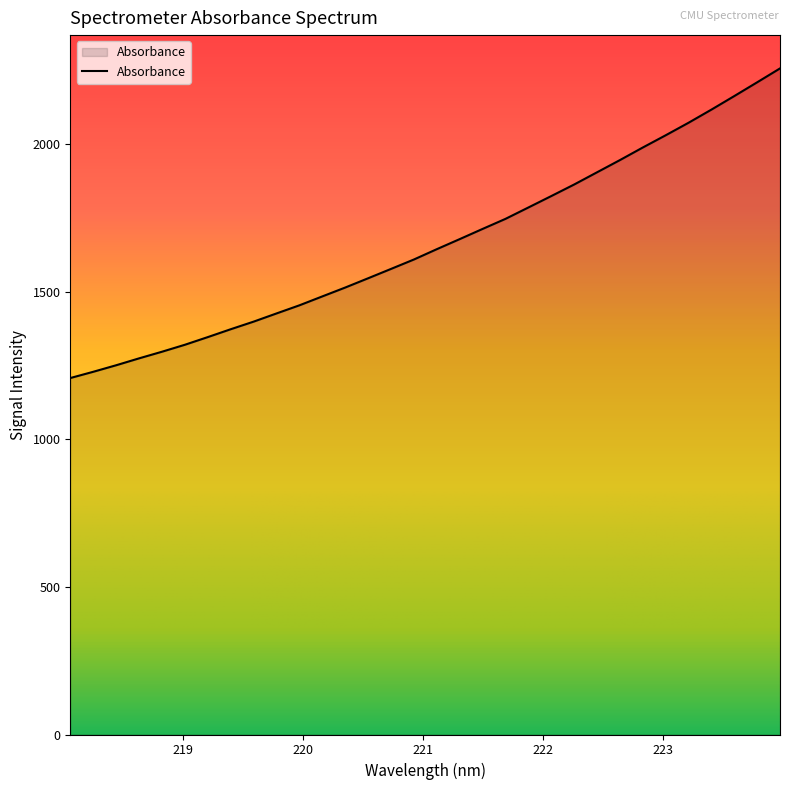

What is the difference between the maximum and minimum values?

1049.4